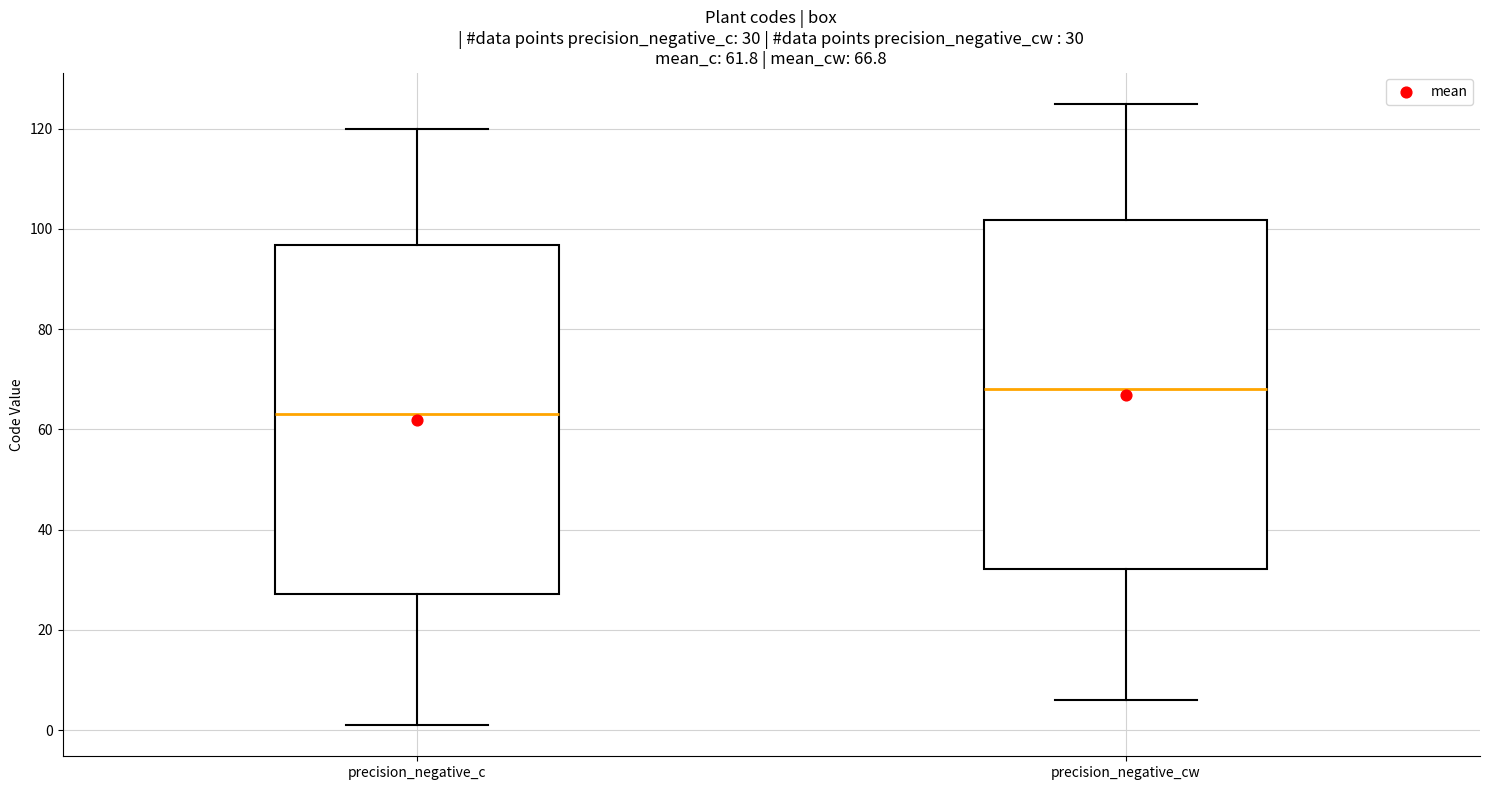

Which box's median line is the highest?

precision_negative_cw